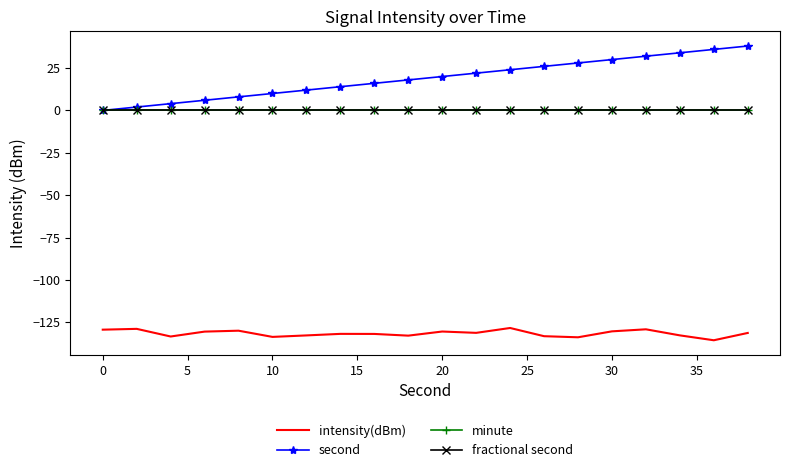

Which series has the largest range (max minus min)?

second